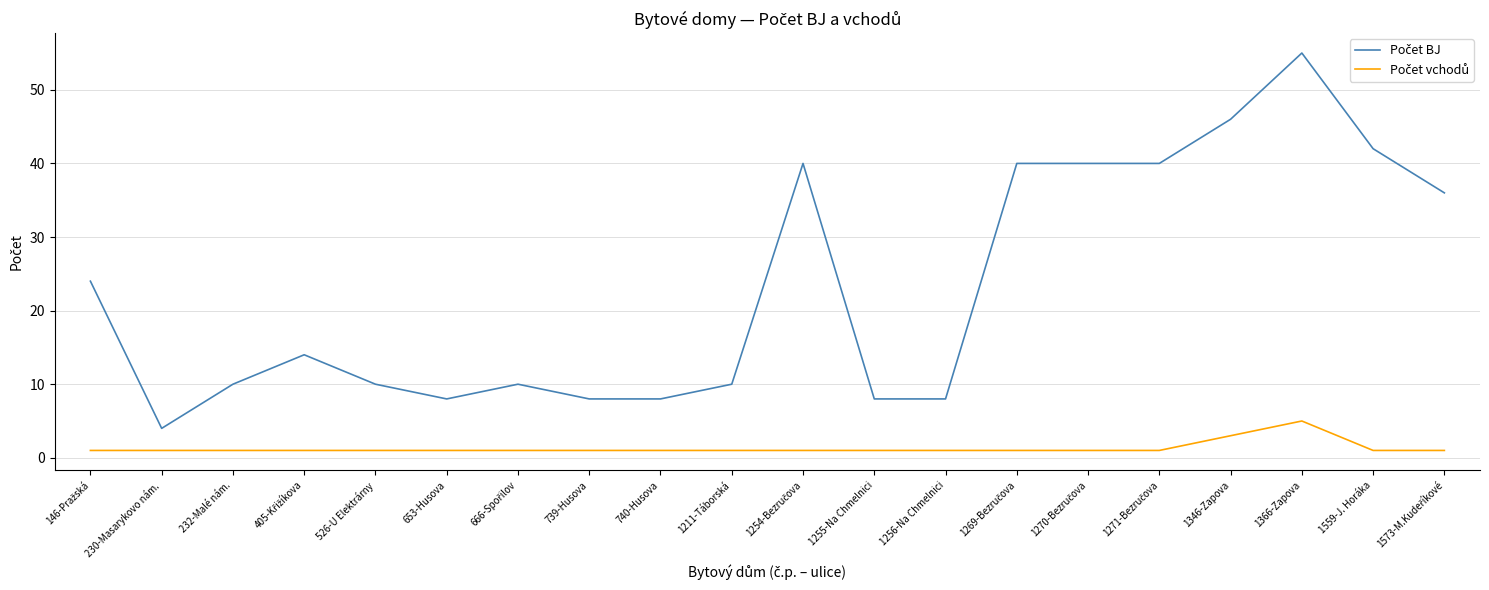

At which category is the sum across all series the highest?

1366-Zapova